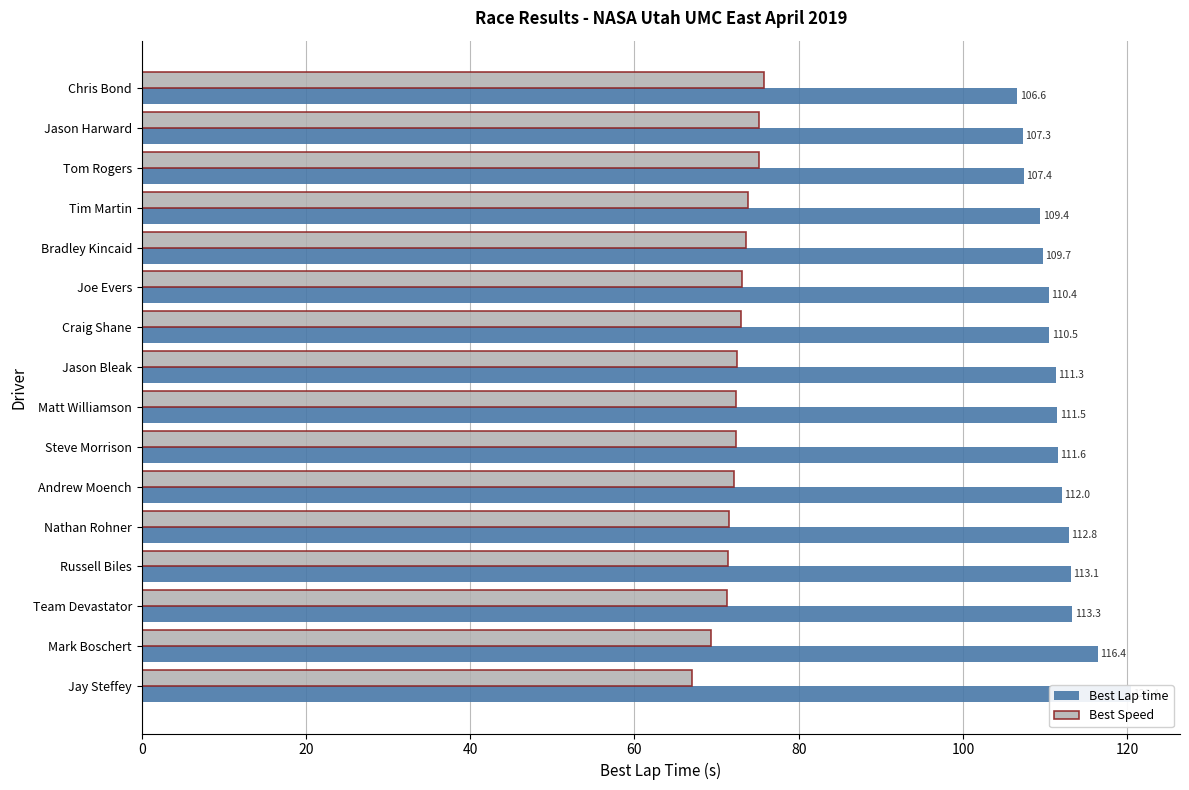

What is the total value across all series at Tom Rogers?

182.5